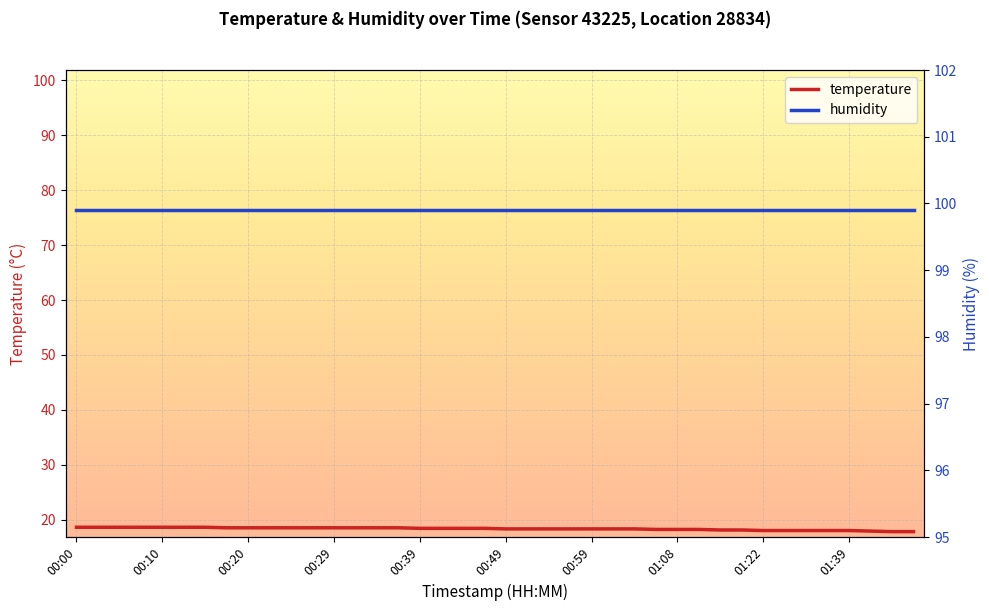

Where is humidity nearest to the value 99?

00:00